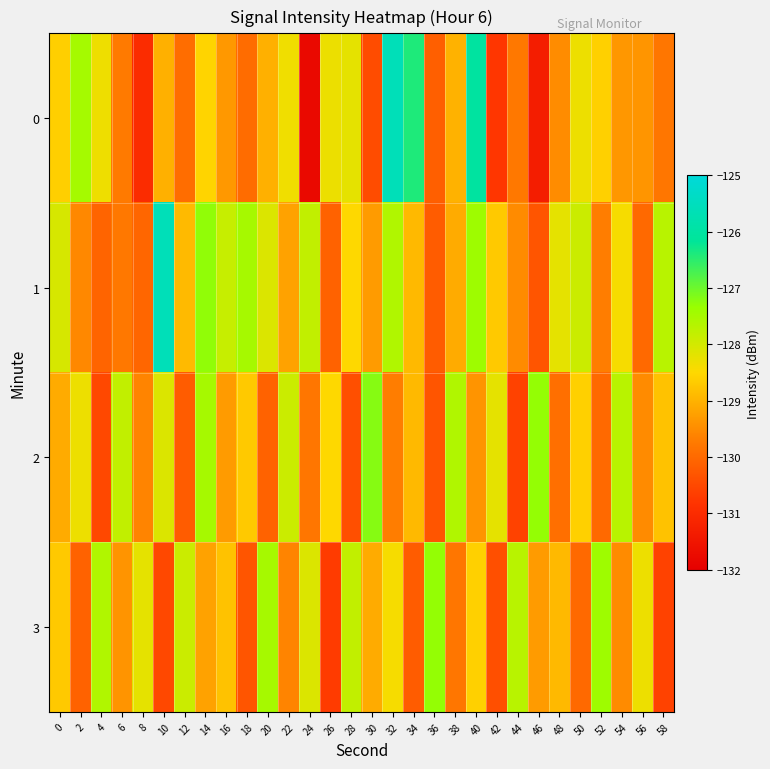

Reading right to left, extract all data points from this chart.

0: 58=-129.8	56=-129.4	54=-129.4	52=-128.6	50=-128.3	48=-129.5	46=-131.3	44=-129.8	42=-130.8	40=-126.0	38=-129.0	36=-130.1	34=-126.4	32=-125.6	30=-130.4	28=-128.2	26=-128.3	24=-131.8	22=-128.3	20=-129.0	18=-130.0	16=-129.3	14=-128.6	12=-129.9	10=-129.0	8=-131.0	6=-129.7	4=-128.3	2=-127.5	0=-128.6
1: 58=-127.7	56=-130.0	54=-128.4	52=-129.7	50=-127.9	48=-128.2	46=-130.3	44=-129.5	42=-128.7	40=-127.4	38=-129.1	36=-130.2	34=-128.9	32=-127.6	30=-129.3	28=-128.5	26=-130.1	24=-127.8	22=-129.2	20=-128.1	18=-127.5	16=-127.9	14=-127.3	12=-128.9	10=-125.6	8=-130.0	6=-129.8	4=-130.1	2=-129.5	0=-128.0
2: 58=-128.8	56=-129.5	54=-127.7	52=-130.0	50=-128.6	48=-129.9	46=-127.3	44=-130.6	42=-128.2	40=-129.4	38=-127.6	36=-130.3	34=-128.9	32=-129.7	30=-127.2	28=-130.4	26=-128.5	24=-129.8	22=-127.9	20=-130.1	18=-128.7	16=-129.3	14=-127.5	12=-130.2	10=-128.1	8=-129.6	6=-127.8	4=-130.5	2=-128.3	0=-129.1
3: 58=-130.6	56=-128.3	54=-129.5	52=-127.4	50=-130.0	48=-128.9	46=-129.3	44=-127.7	42=-130.4	40=-128.6	38=-129.8	36=-127.3	34=-130.2	32=-128.4	30=-129.1	28=-127.8	26=-130.7	24=-128.1	22=-129.6	20=-127.5	18=-130.3	16=-128.8	14=-129.2	12=-127.9	10=-130.5	8=-128.2	6=-129.4	4=-127.6	2=-130.1	0=-128.7